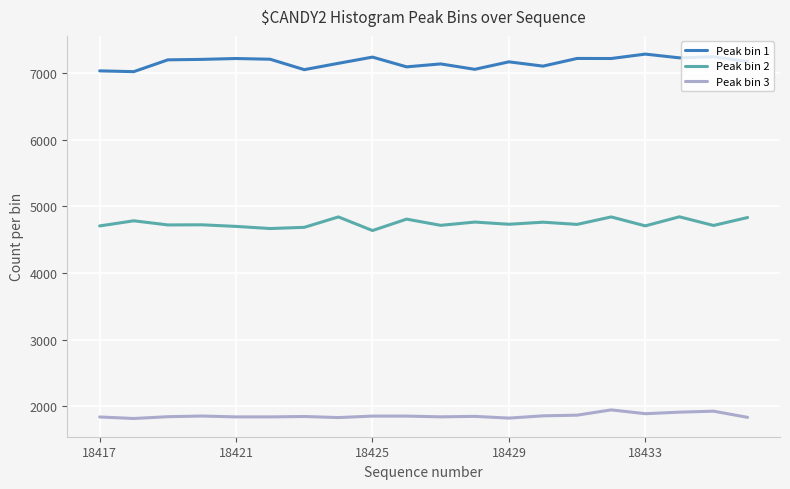

In Peak bin 2, how many points are higher than both neighbors (excluding endpoints)?

8